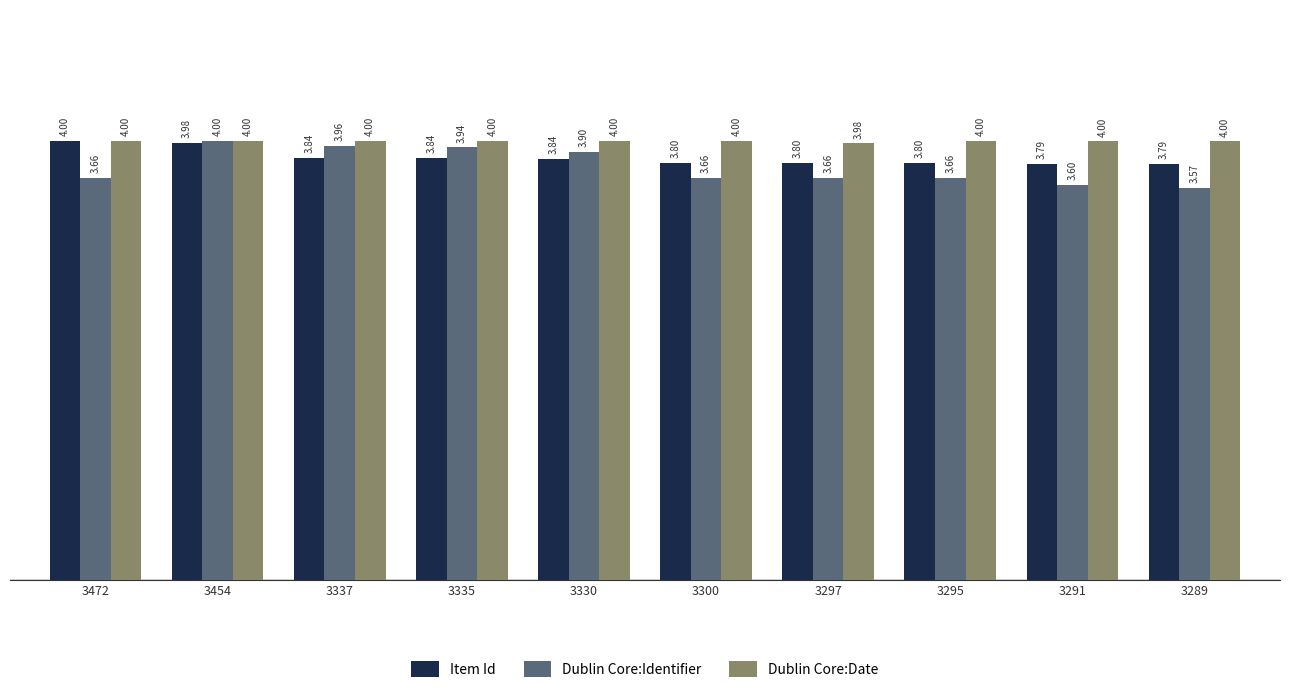

Does the chart contain stacked bars?

No